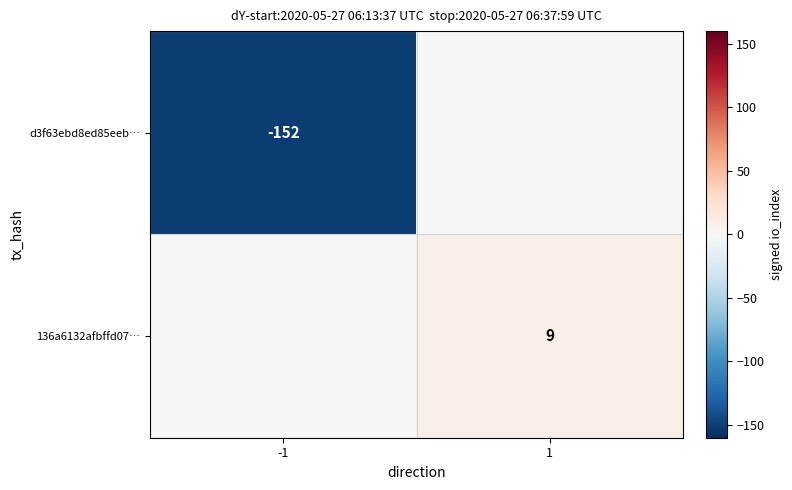

The d3f63ebd8ed85eeb… series shows -152 at -1. True or false?

True